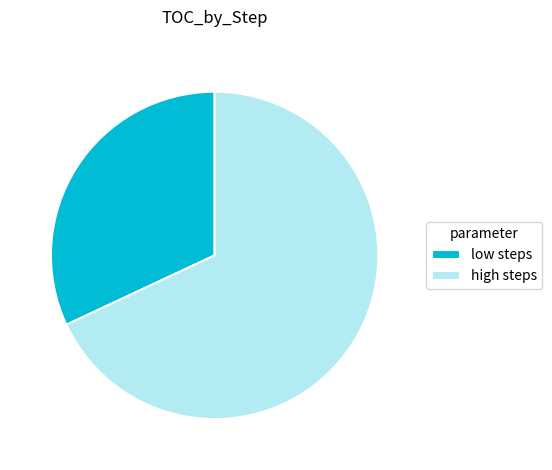

Is the sum of high steps and low steps greater than half?

Yes